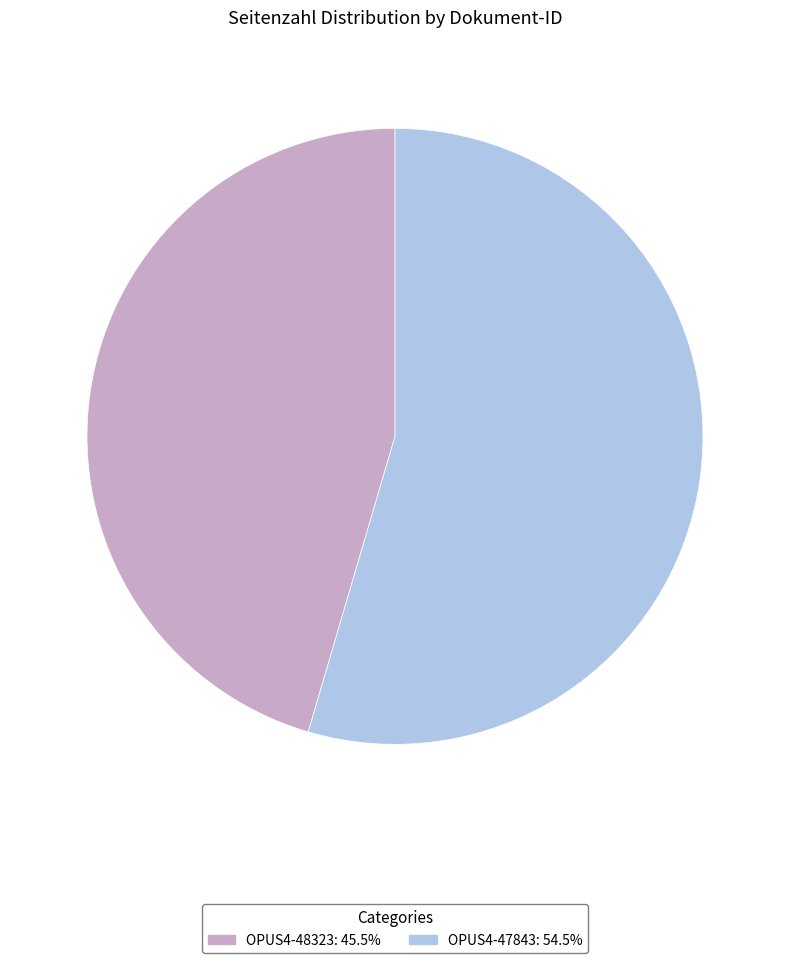

How many slices are in this pie chart?

2